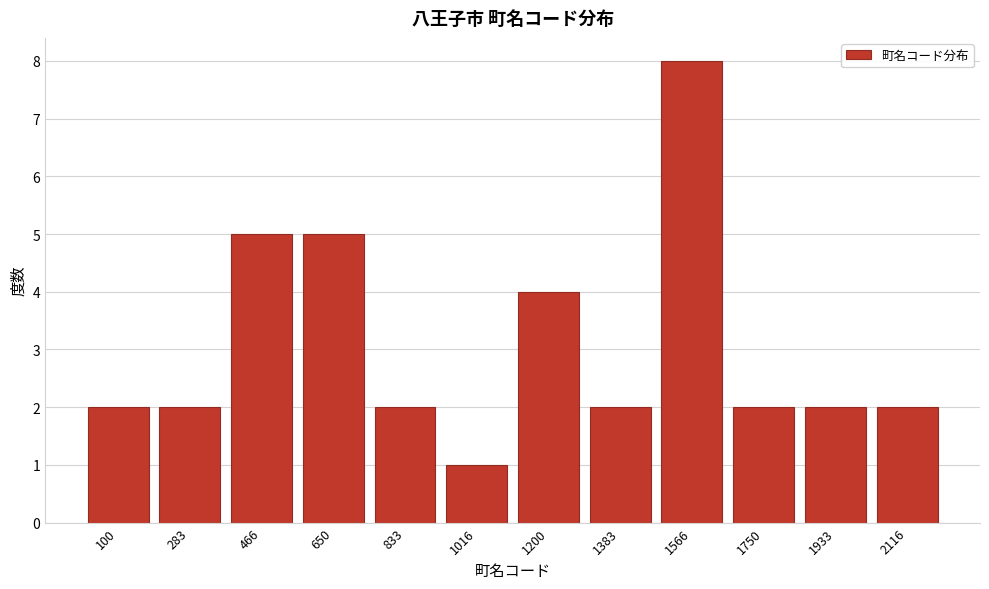

Reading left to right, list all the values displayed in this chart.

2	2	5	5	2	1	4	2	8	2	2	2